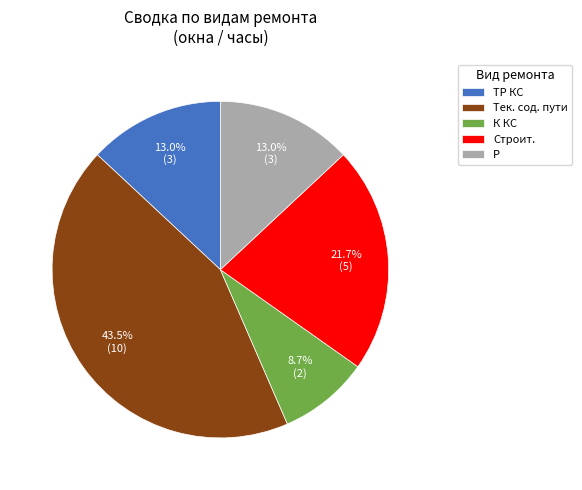

Which category has the biggest portion of the pie?

Тек. сод. пути